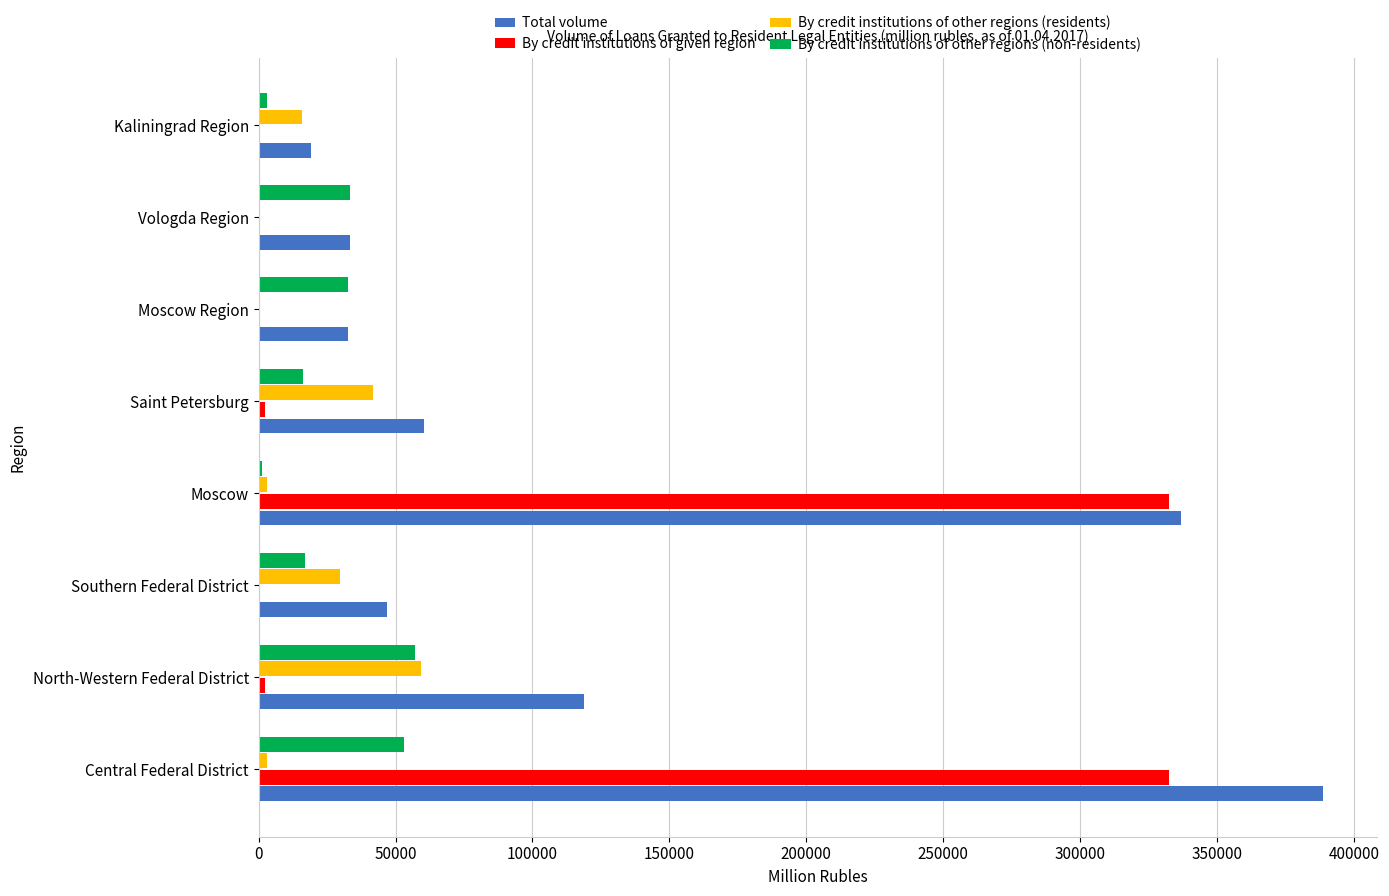

Which series has the largest total across all categories?

Total volume